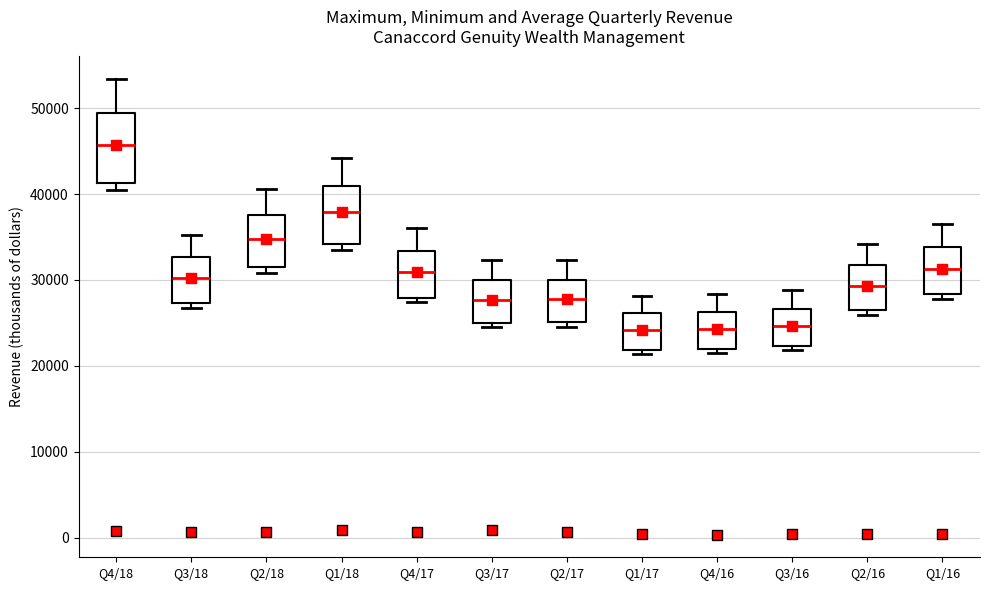

Where is the upper edge of the box for Q1/18 on the y-axis? The values are not printed on the chart, so give them approximately, as read against the axis.

41000